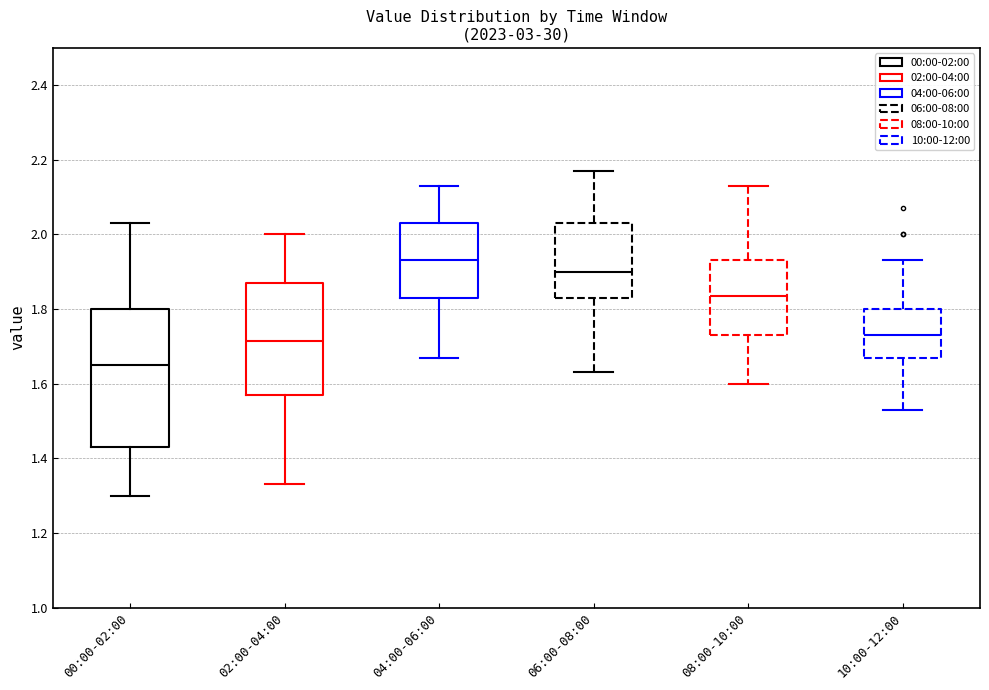

Which box is the tallest, from its lower edge to its upper edge?

00:00-02:00